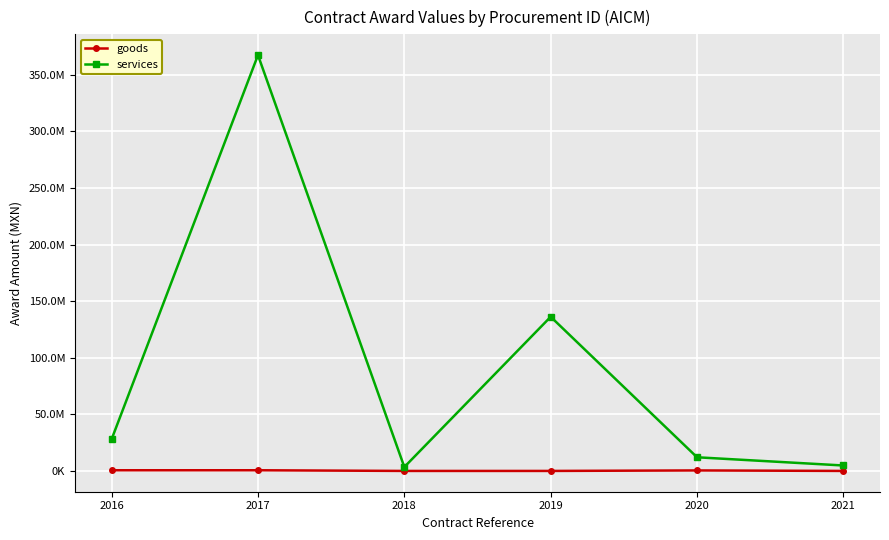

Reading left to right, list all the values displayed in this chart.

goods: 2016=591468.0	2017=599200.0	2018=0.0	2019=0.0	2020=444000.0	2021=0.0
services: 2016=28004221.8	2017=367436995.0	2018=3456219.5	2019=136213273.0	2020=12061561.0	2021=4805663.1